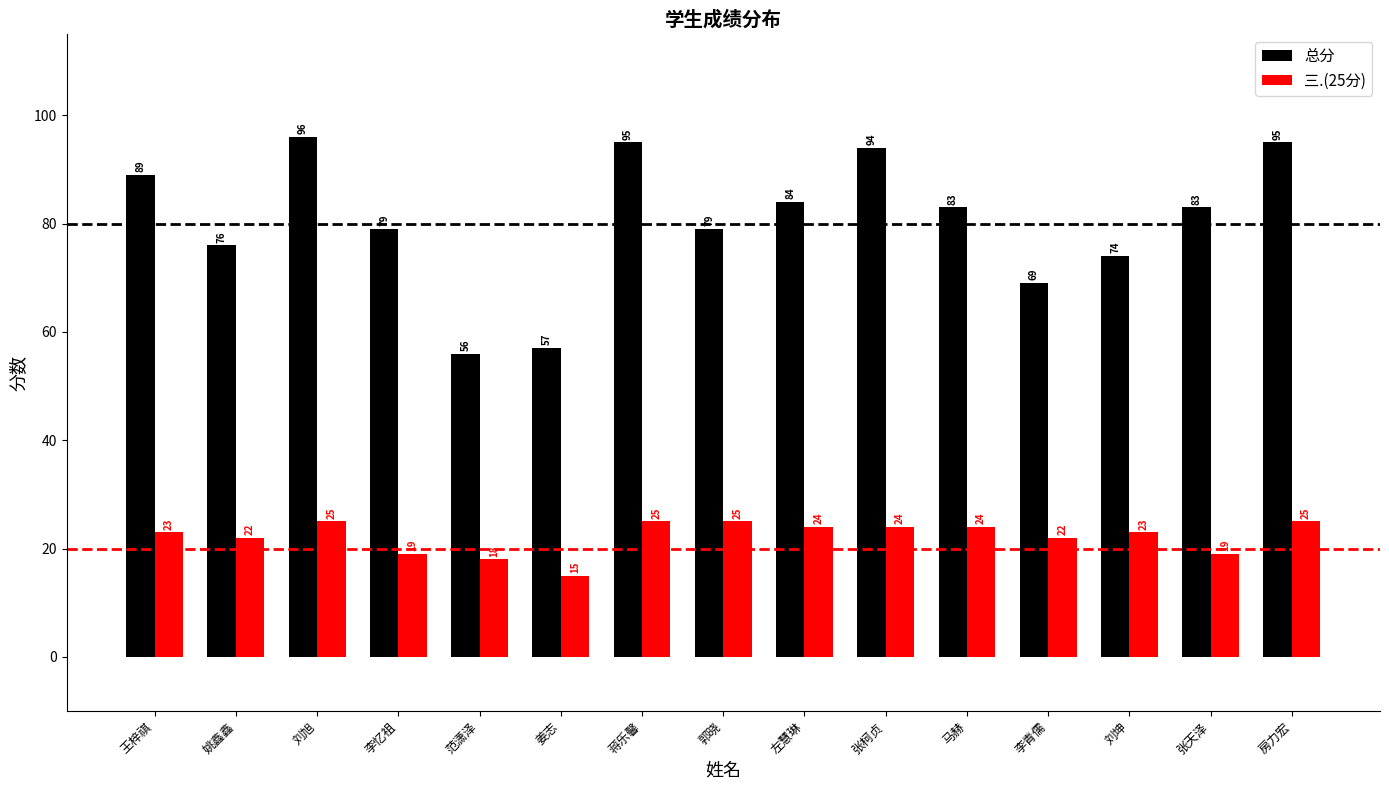

How many distinct data groups are displayed?

2